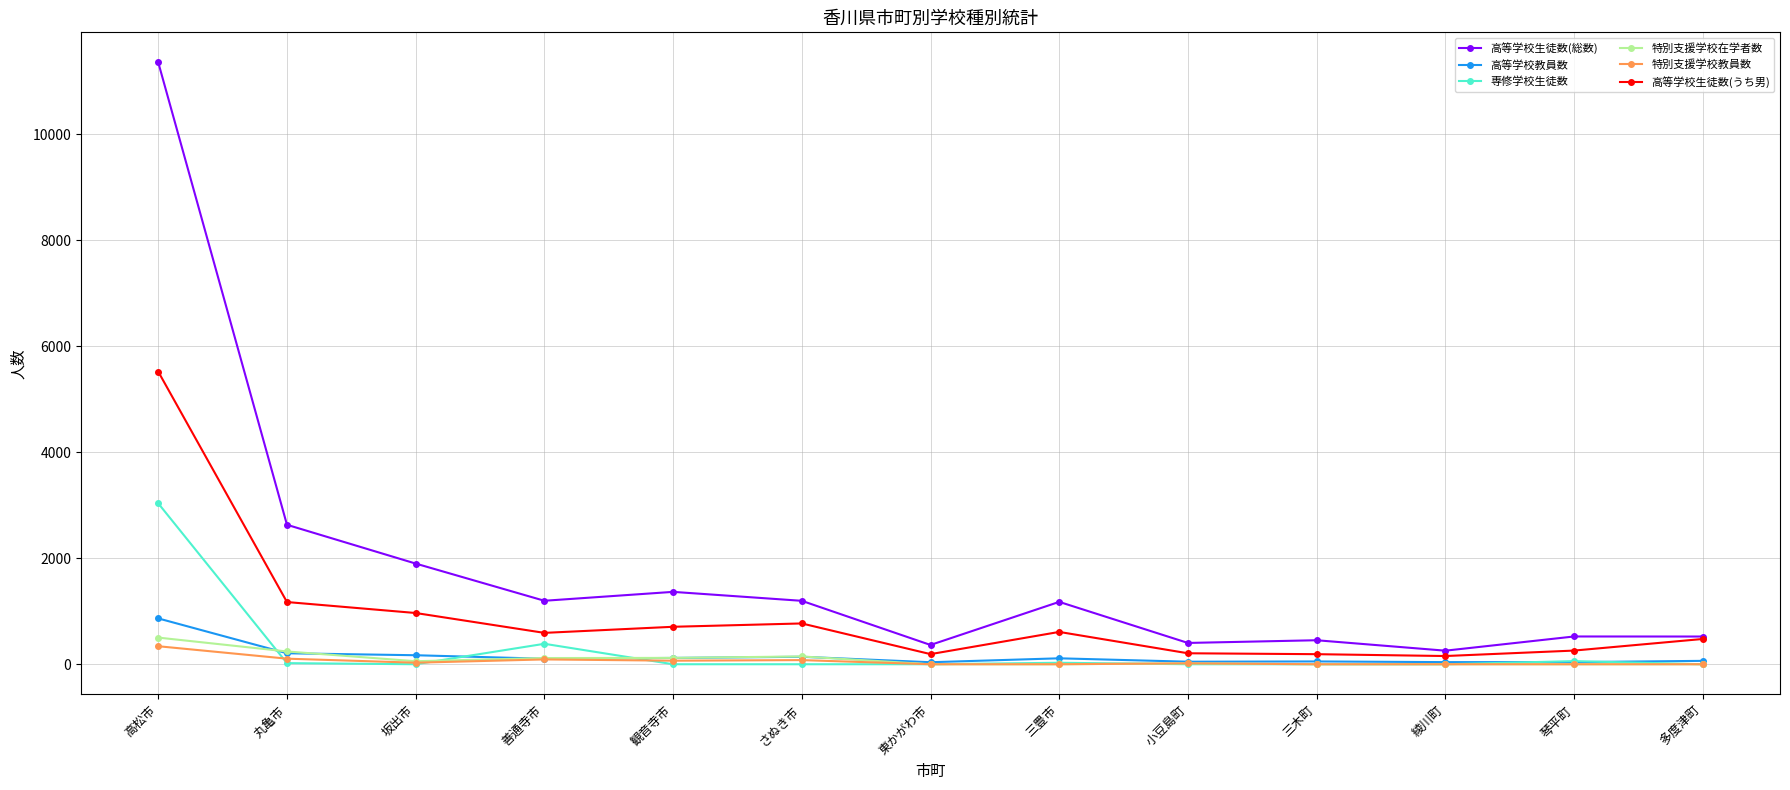

True or false: 特別支援学校在学者数 and 高等学校生徒数(うち男) intersect in this chart.

False